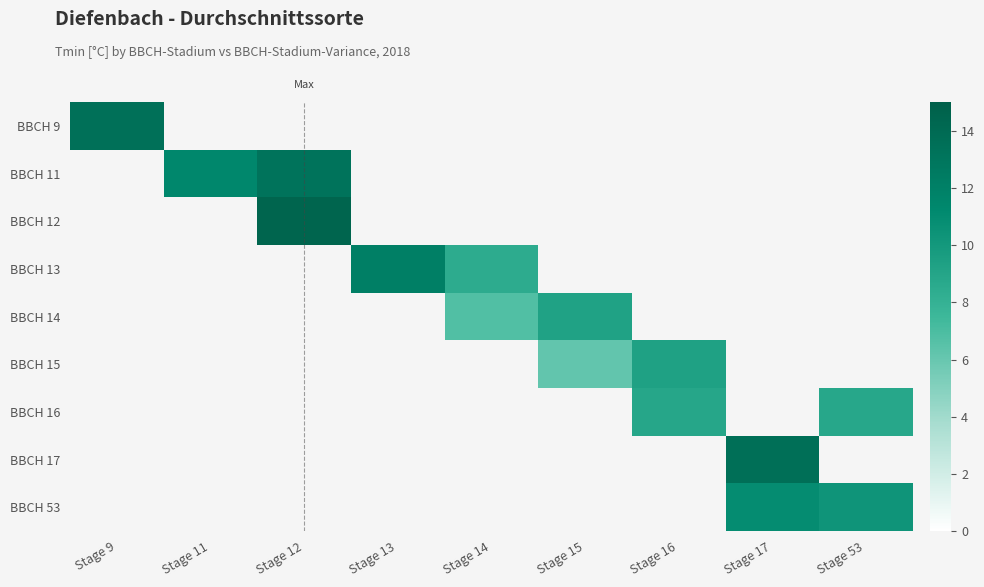

At how many categories does at least one series exceed 9?

8